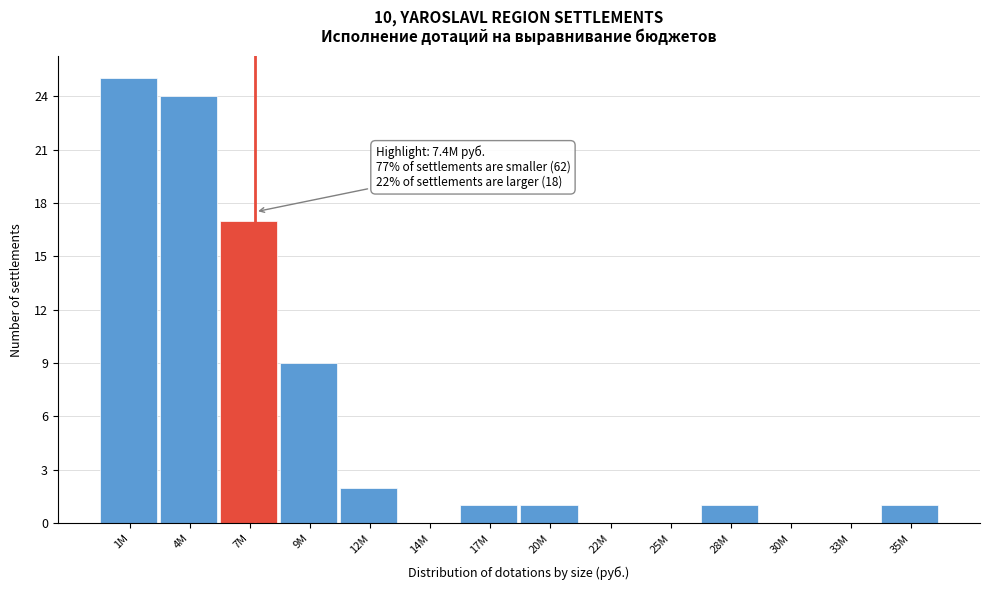

Reading right to left, transcribe all the data shown in this chart.

35M=1	33M=0	30M=0	28M=1	25M=0	22M=0	20M=1	17M=1	14M=0	12M=2	9M=9	7M=17	4M=24	1M=25